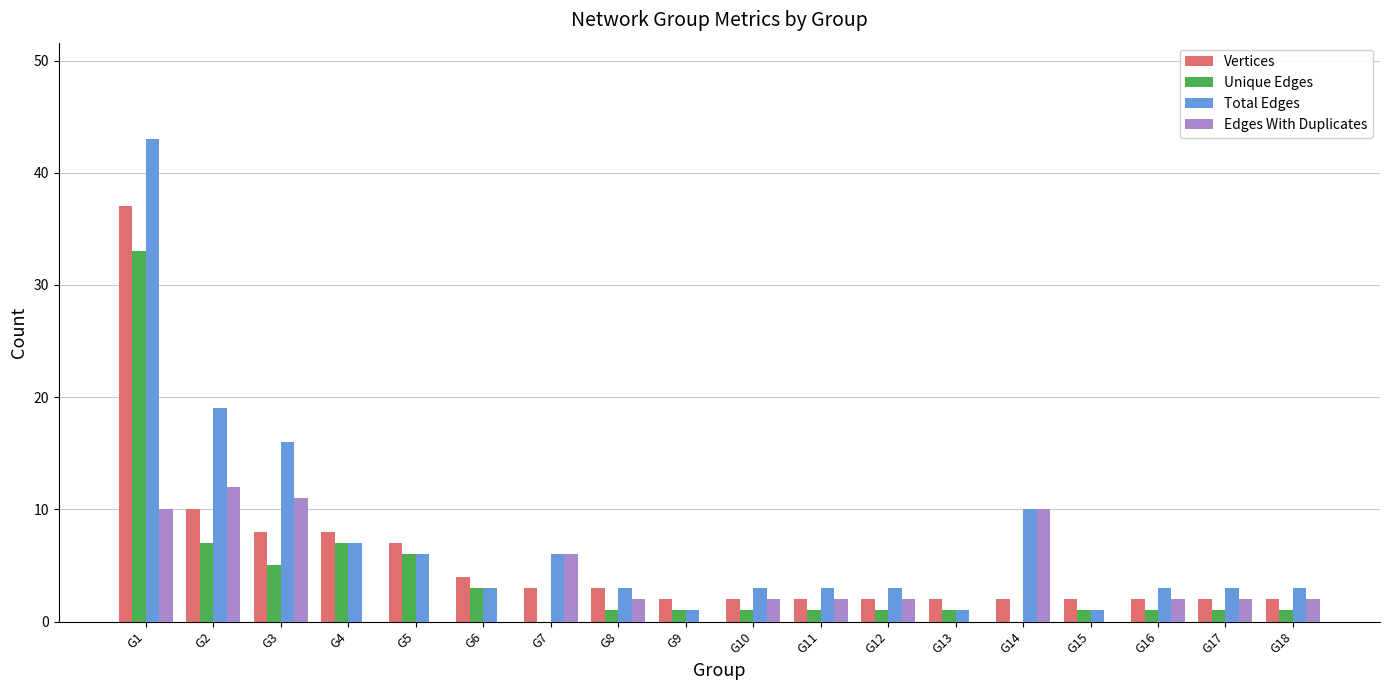

True or false: Edges With Duplicates has a value of 17 at G2.

False